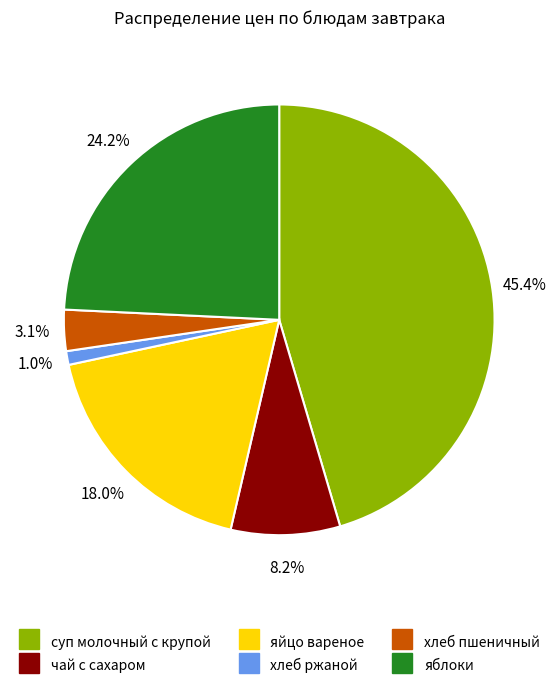

To the nearest percent, what percentage of the pie is суп молочный с крупой?

45%